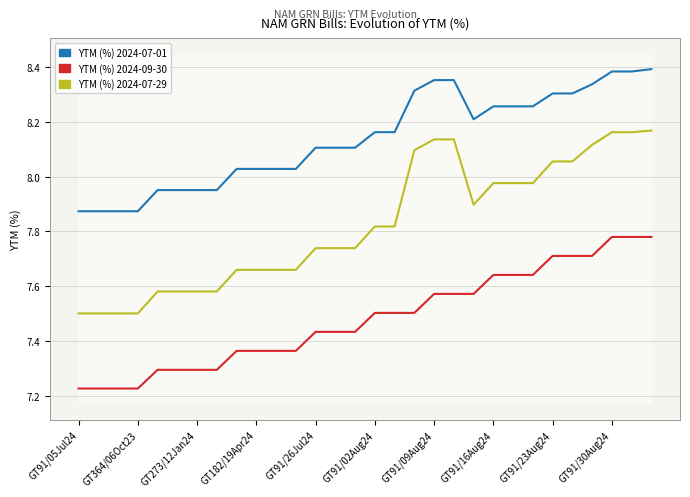

True or false: YTM (%) 2024-09-30 and YTM (%) 2024-07-29 intersect in this chart.

False